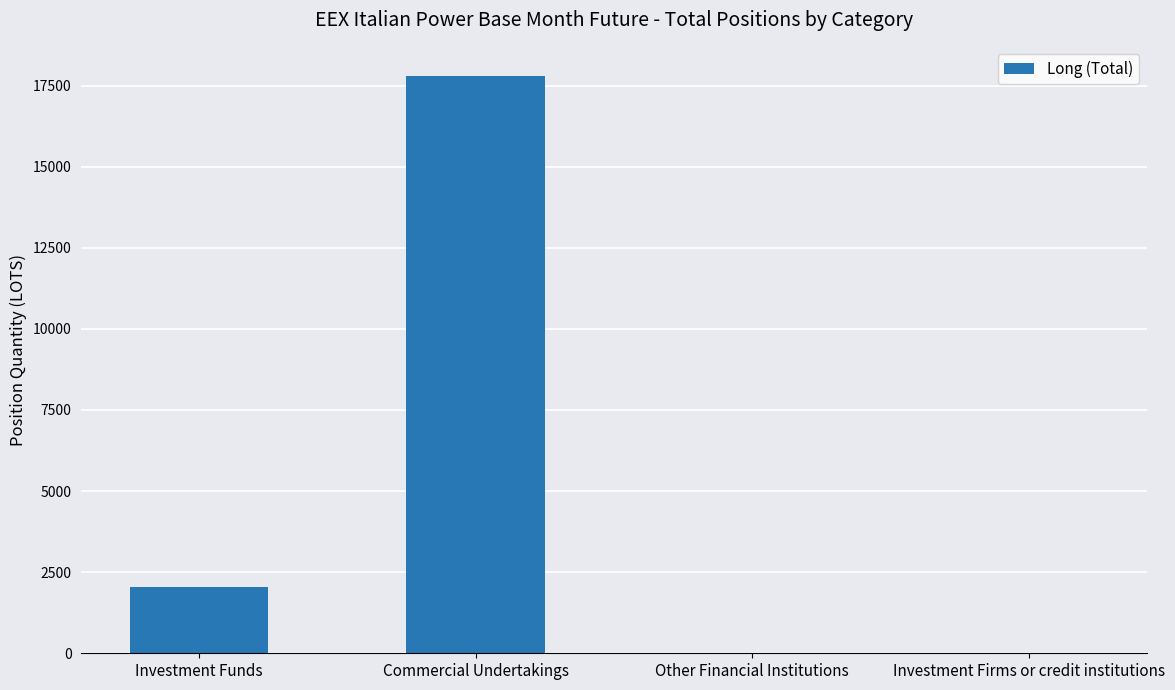

Reading left to right, transcribe all the data shown in this chart.

Investment Funds=2040.8	Commercial Undertakings=17803.0	Other Financial Institutions=0.0	Investment Firms or credit institutions=0.0